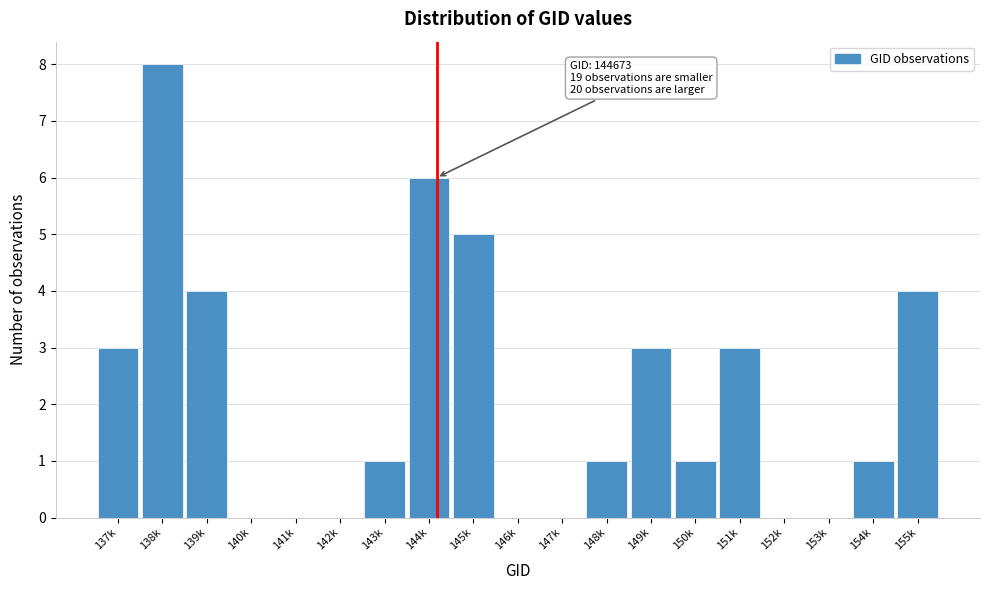

Reading left to right, what are all the values shown in this chart?

137k=3	138k=8	139k=4	140k=0	141k=0	142k=0	143k=1	144k=6	145k=5	146k=0	147k=0	148k=1	149k=3	150k=1	151k=3	152k=0	153k=0	154k=1	155k=4